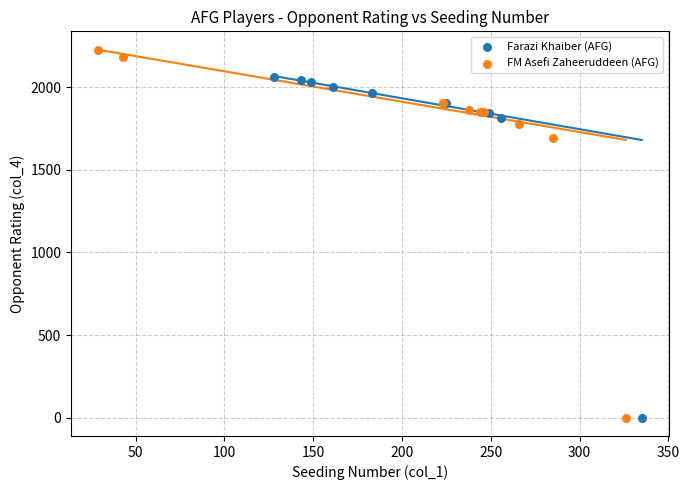

Which series has the largest Y range (max minus min)?

FM Asefi Zaheeruddeen (AFG)